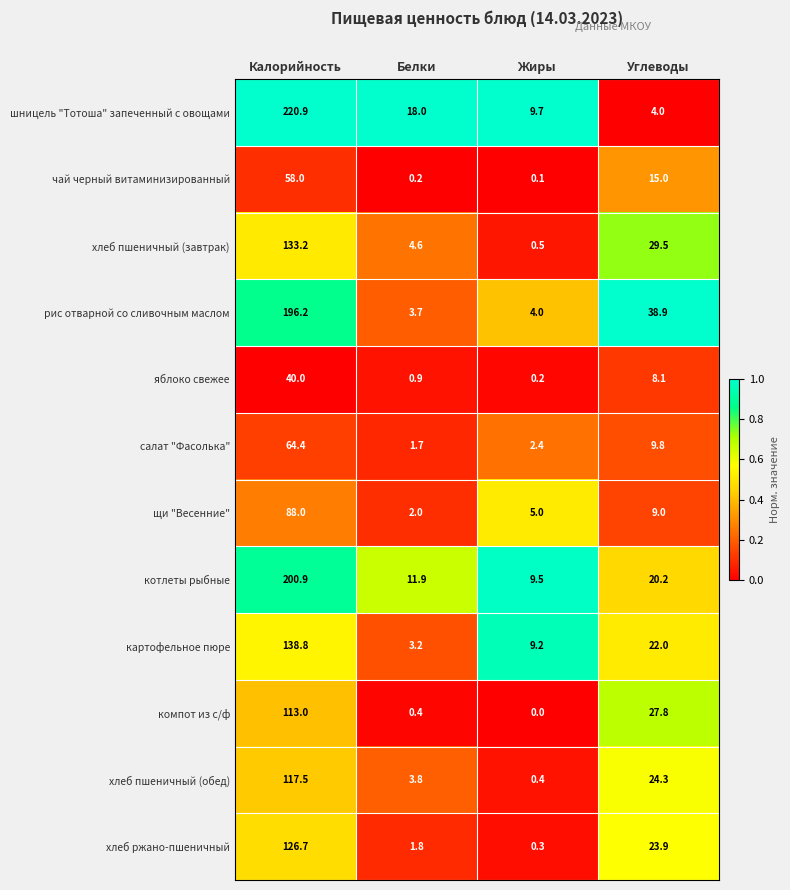

What is the average value of the картофельное пюре series?

43.3